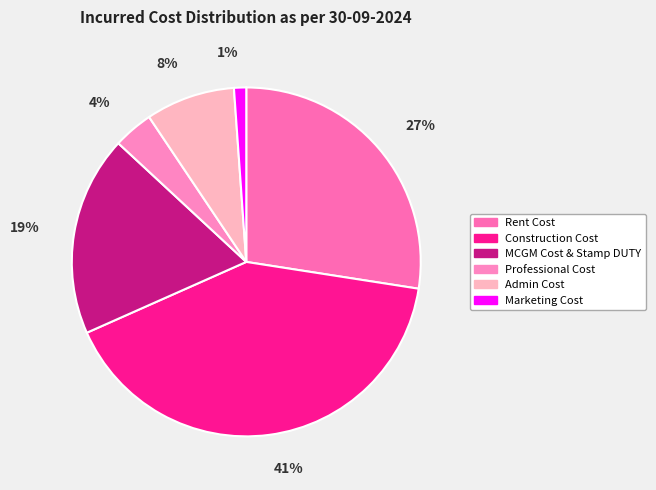

The MCGM Cost & Stamp DUTY slice represents 19% of the pie. True or false?

True